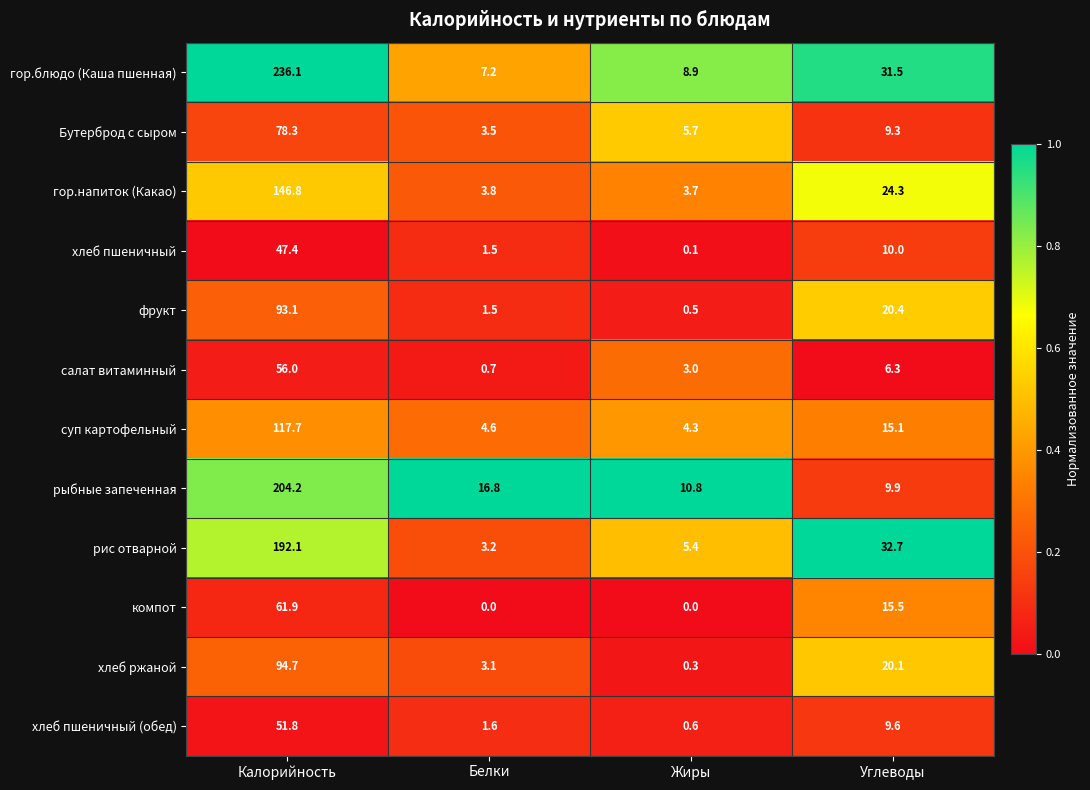

Is it true that Бутерброд с сыром equals 1.8 at Жиры?

False